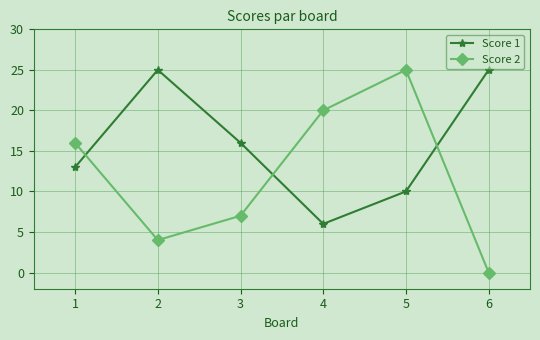

Reading left to right, list all the values displayed in this chart.

Score 1: 13	25	16	6	10	25
Score 2: 16	4	7	20	25	0